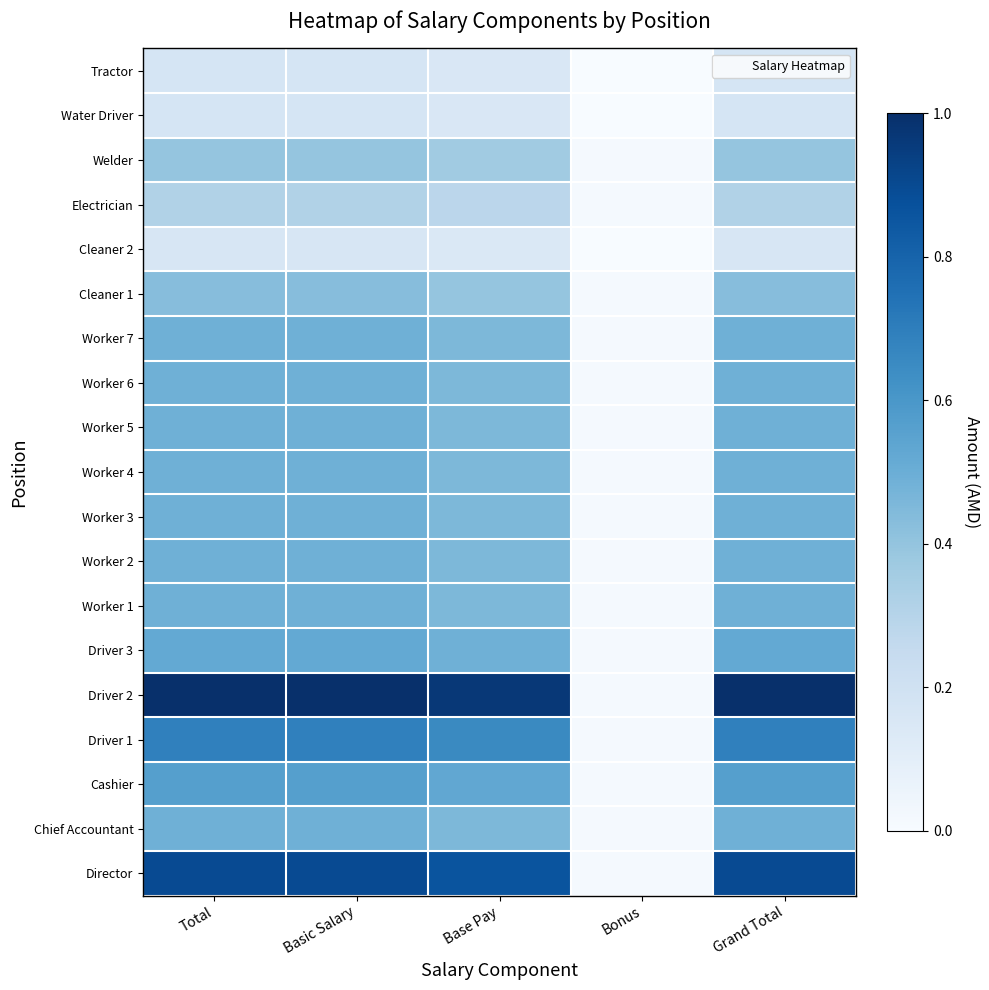

What is the difference between the highest and lowest values at Base Pay?

0.8